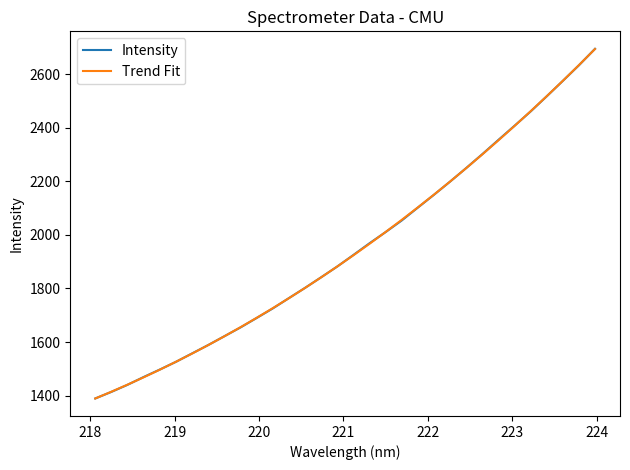

Which series has the widest spread of values?

Intensity